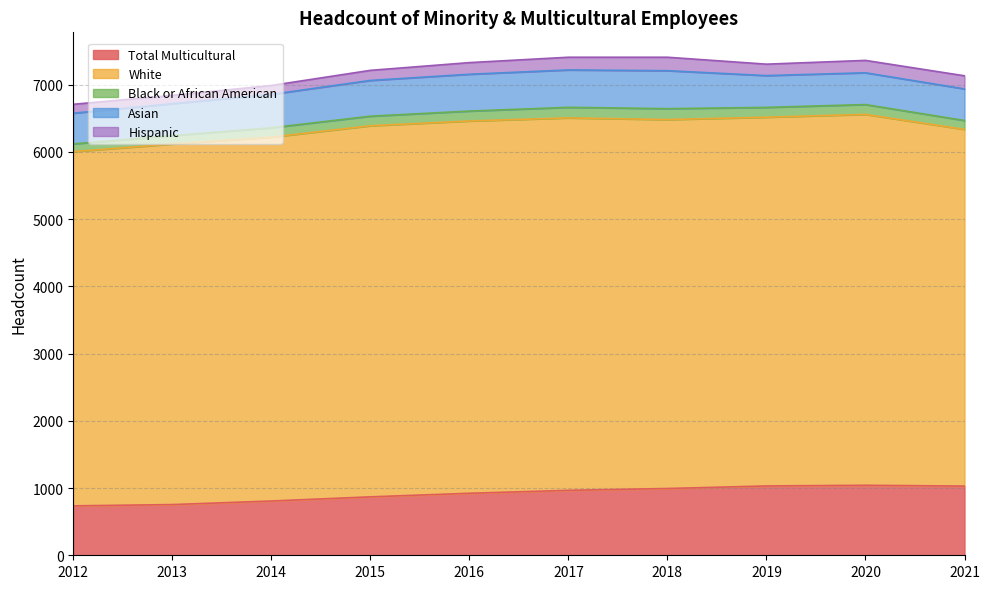

How many interior local peaks does the Asian series have?

1